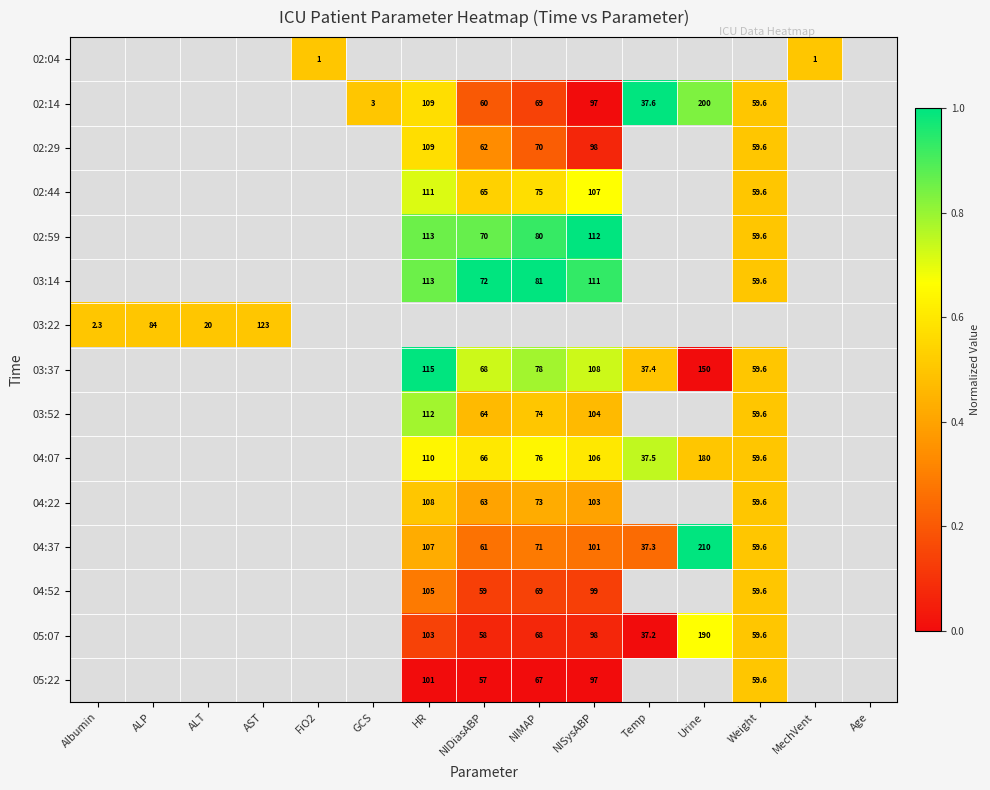

Between Weight and Temp, which is larger?

Temp